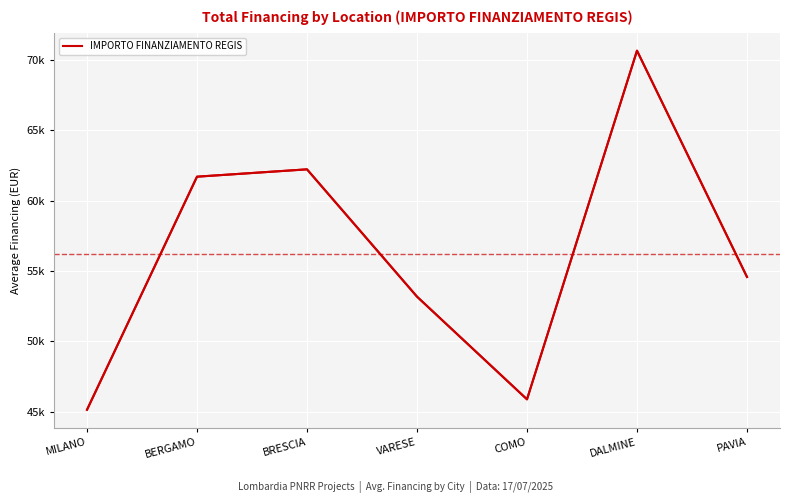

Which category has the highest value across all series?

DALMINE